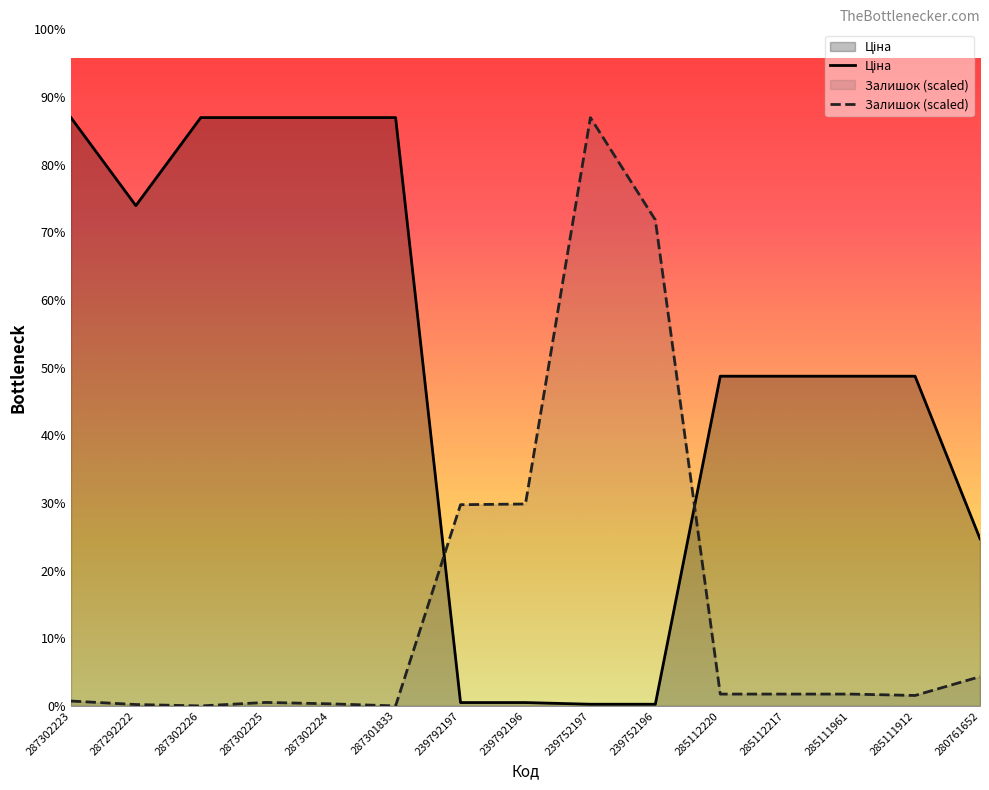

What is the label of the 2nd point from the left?

287292222